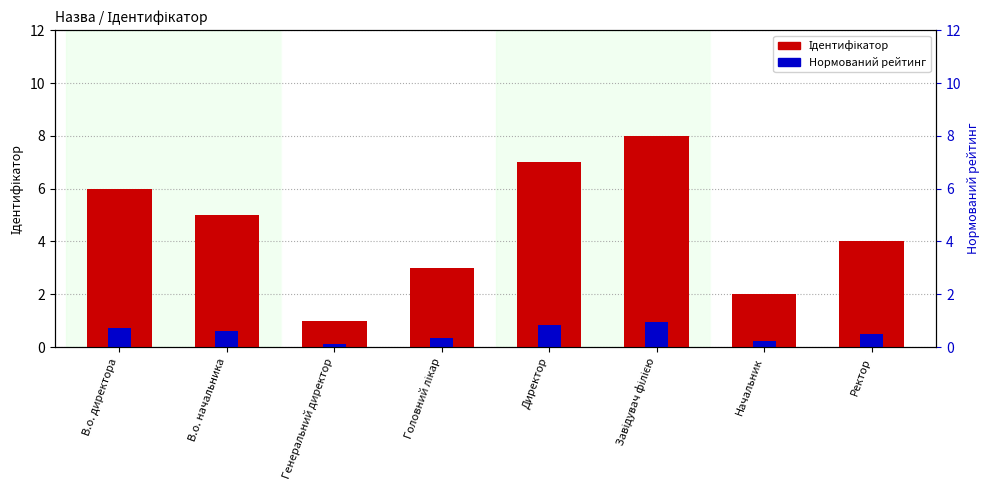

At which category is the sum across all series the highest?

Завідувач філією